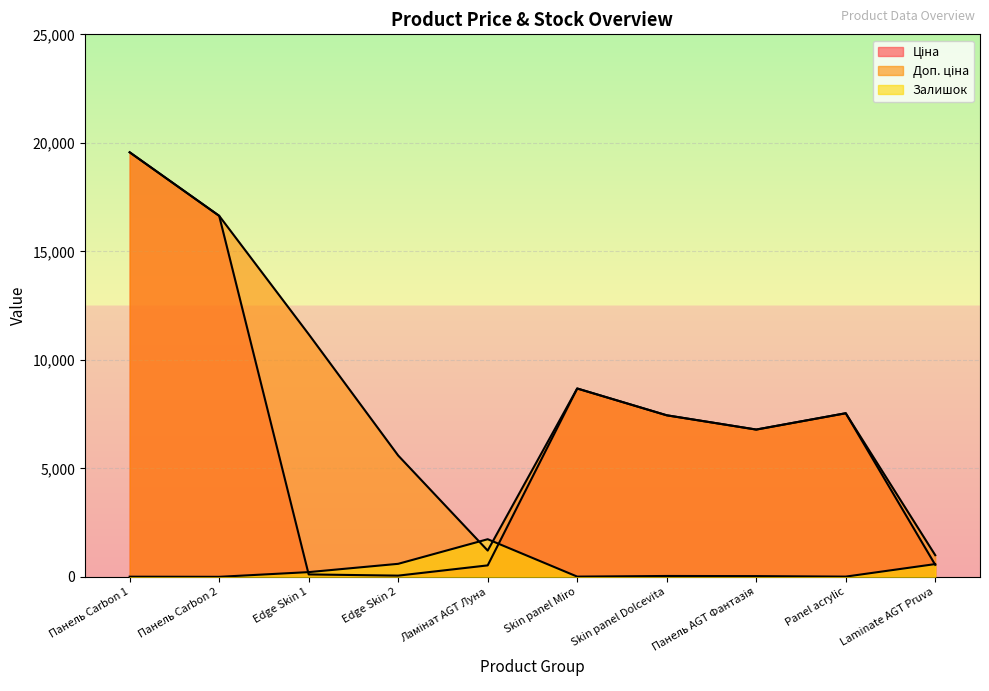

At how many categories does at least one series exceed 10514?

3